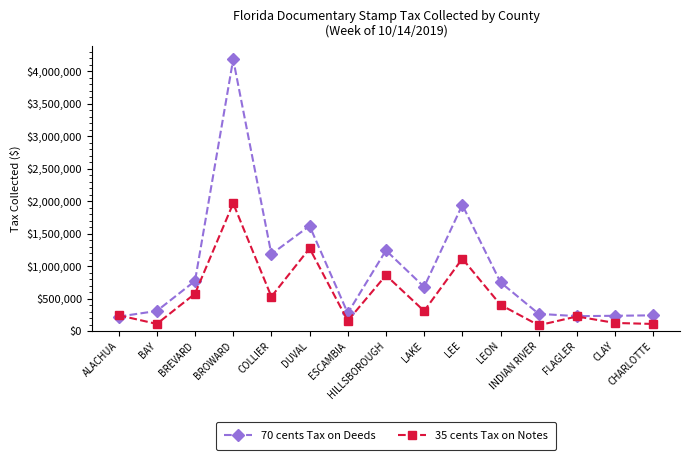

What are all the series names shown in the legend?

70 cents Tax on Deeds, 35 cents Tax on Notes